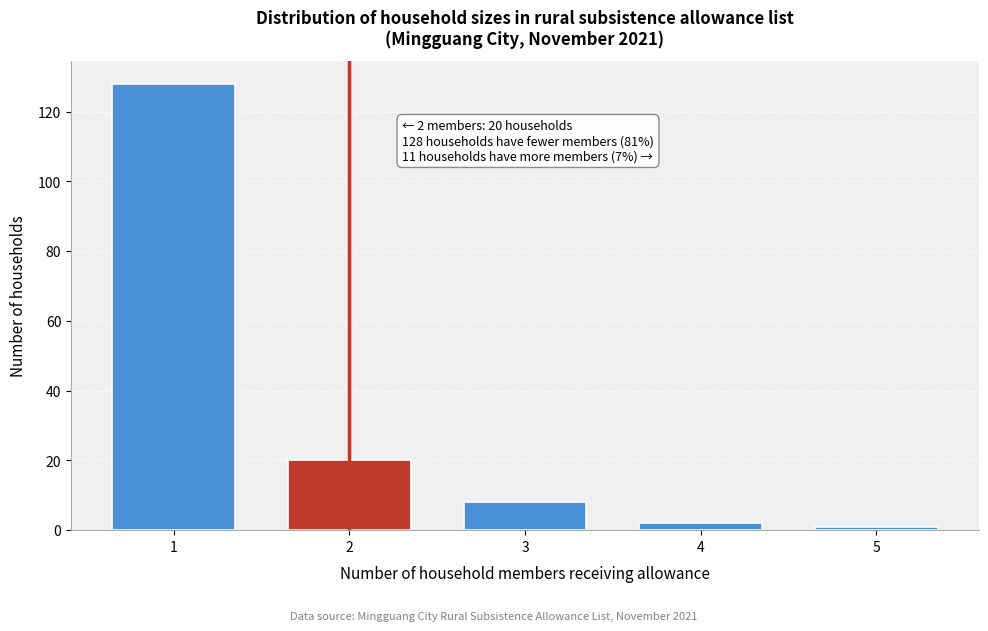

Reading left to right, extract all data points from this chart.

128	20	8	2	1